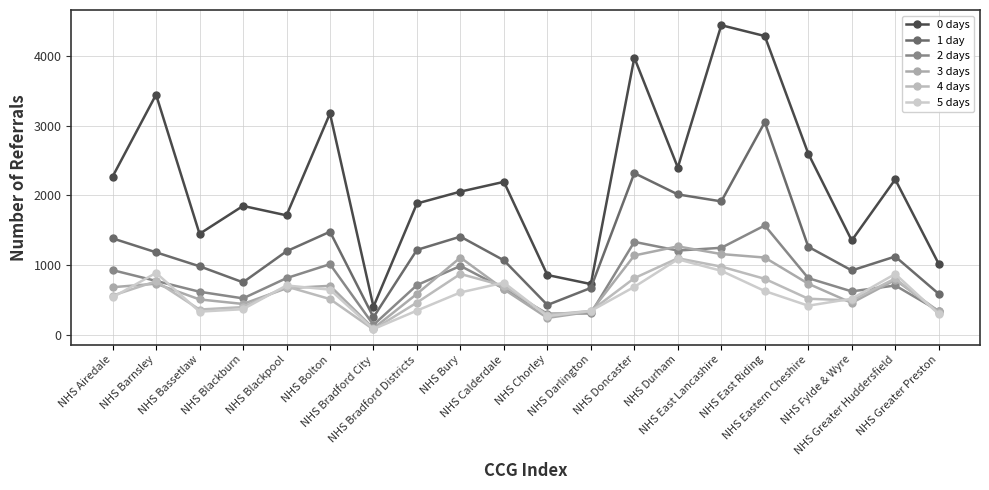

Is it true that 4 days equals 365 at NHS Bassetlaw?

True